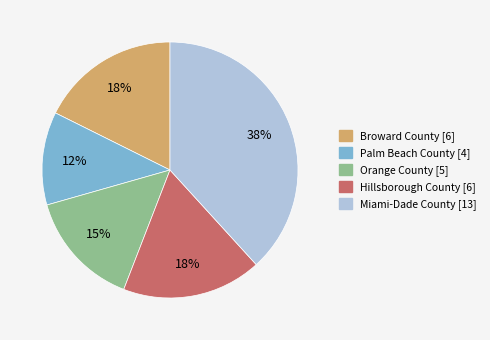

Which has a higher value, Orange County or Miami-Dade County?

Miami-Dade County